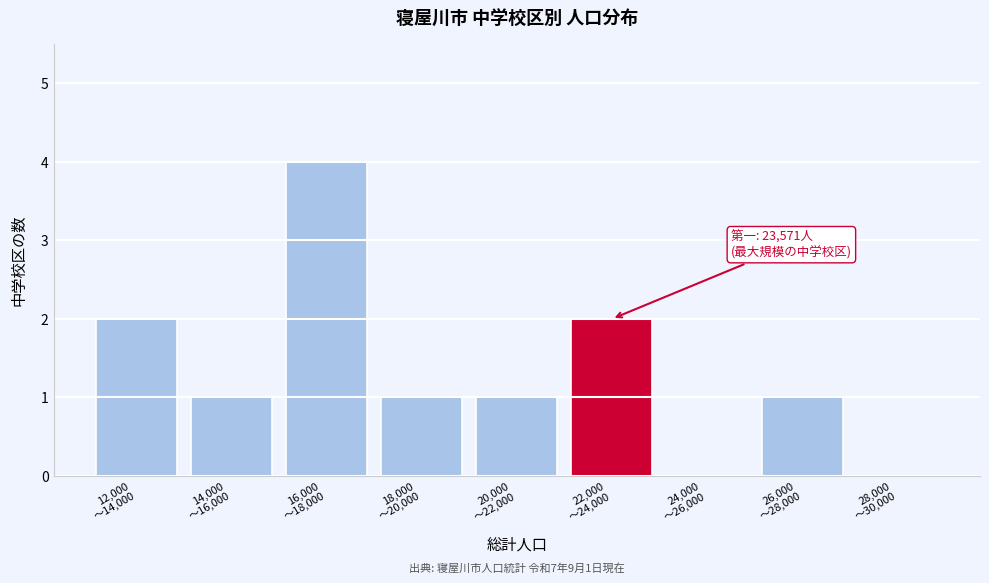

What is the greatest value displayed?

4